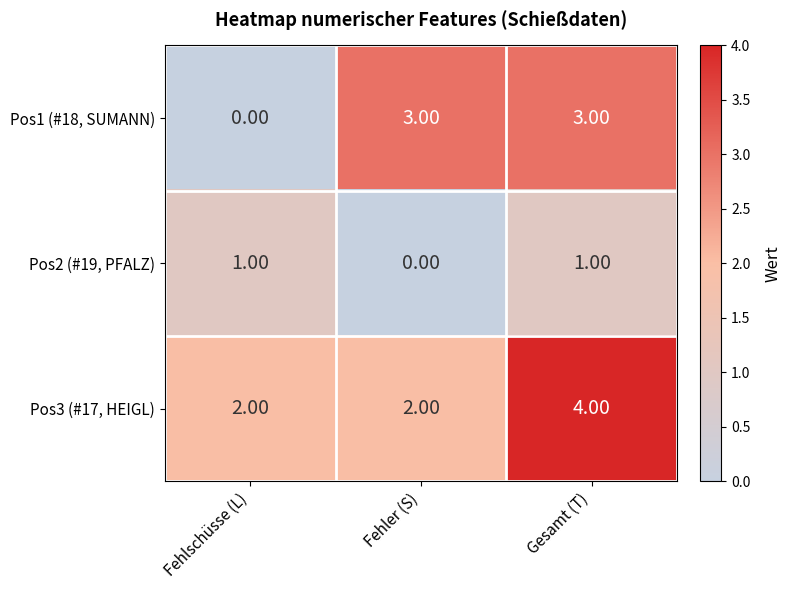

Between Fehlschüsse (L) and Fehler (S), which series saw the biggest shift?

Pos1 (#18, SUMANN)